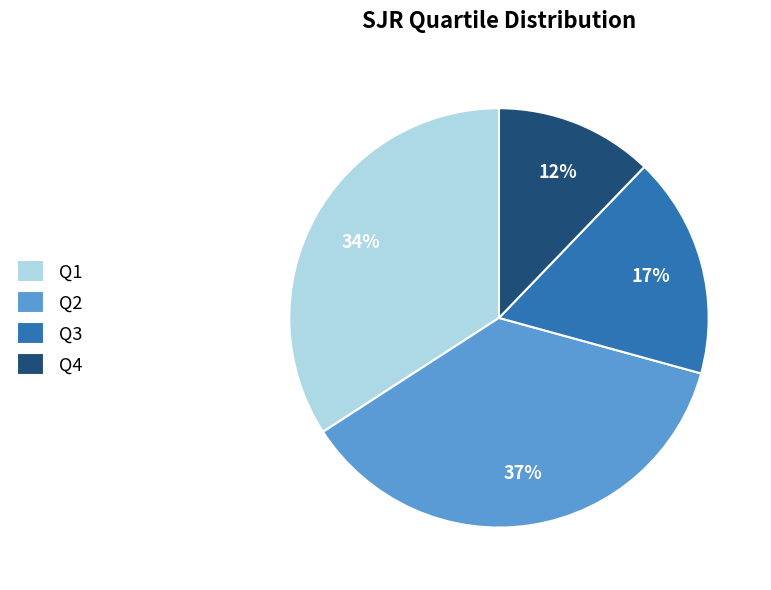

True or false: Q3 accounts for 17% of the total.

True